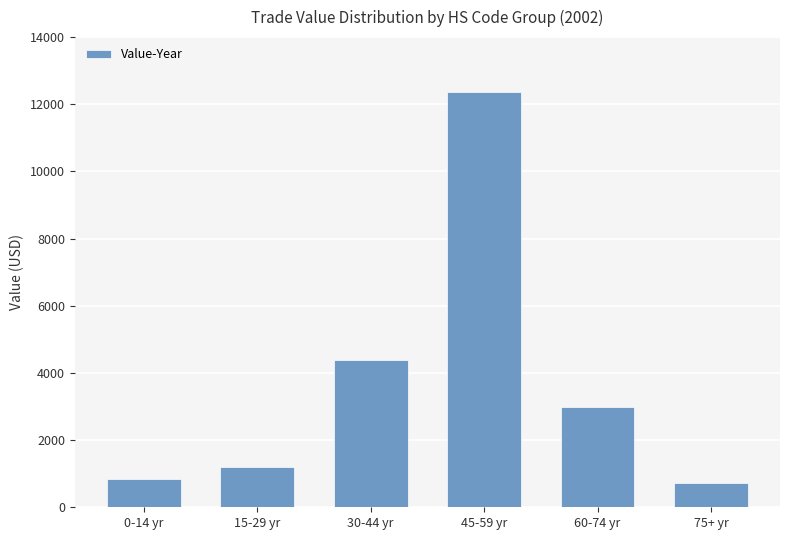

Reading left to right, extract all data points from this chart.

0-14 yr=852	15-29 yr=1188	30-44 yr=4400	45-59 yr=12357	60-74 yr=2997	75+ yr=717